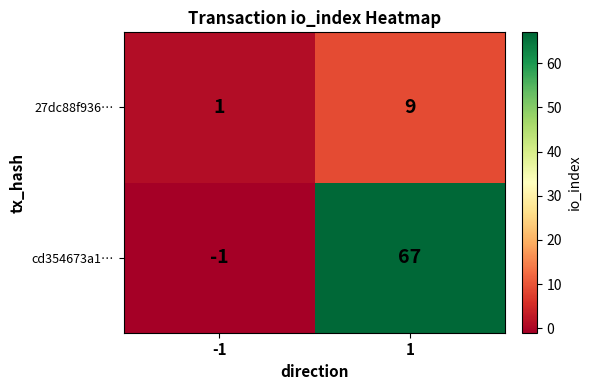

How many data points in 27dc88f936… are less than 9?

1